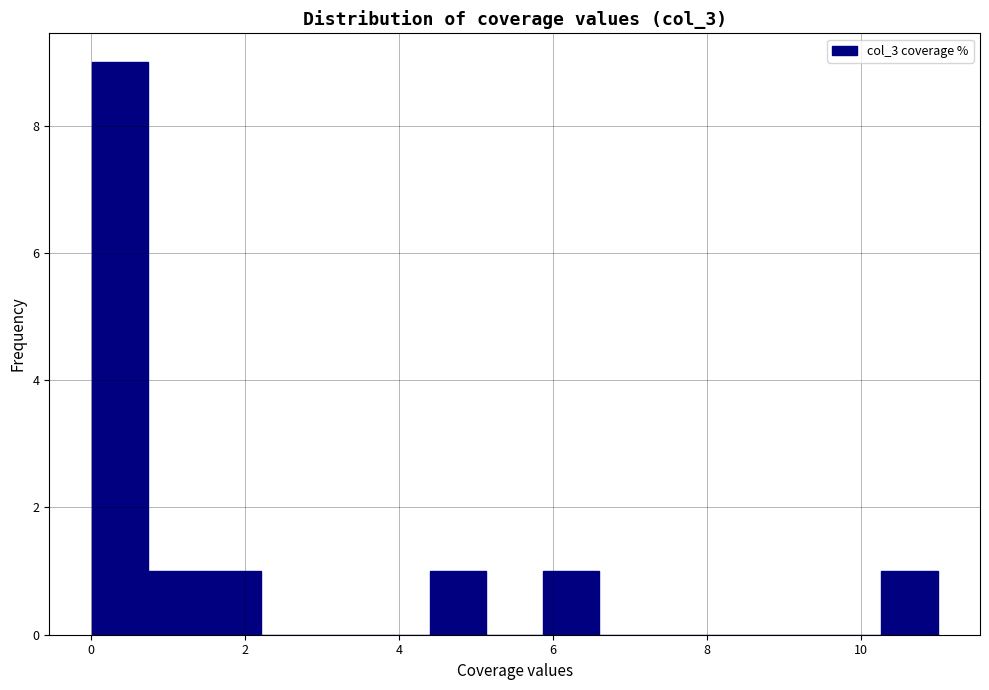

Read against the x-axis, roughly where is the centre of the tallest bar?

0.4